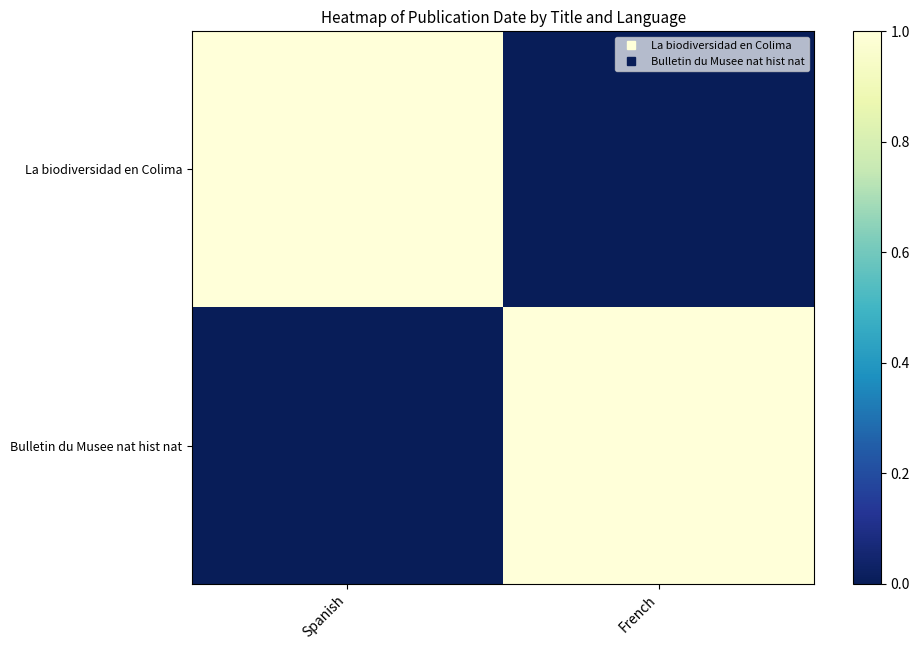

Reading right to left, what are all the values shown in this chart?

La biodiversidad en Colima: French=0	Spanish=1
Bulletin du Musee nat hist nat: French=1	Spanish=0